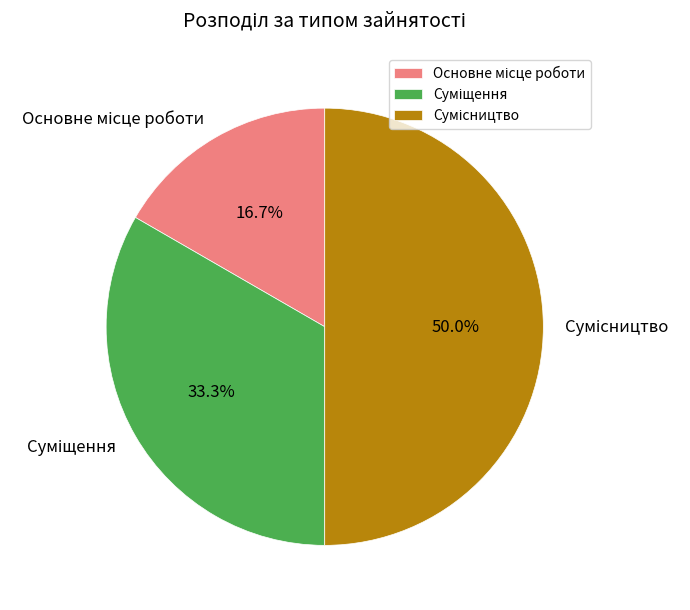

How many segments does this pie chart have?

3